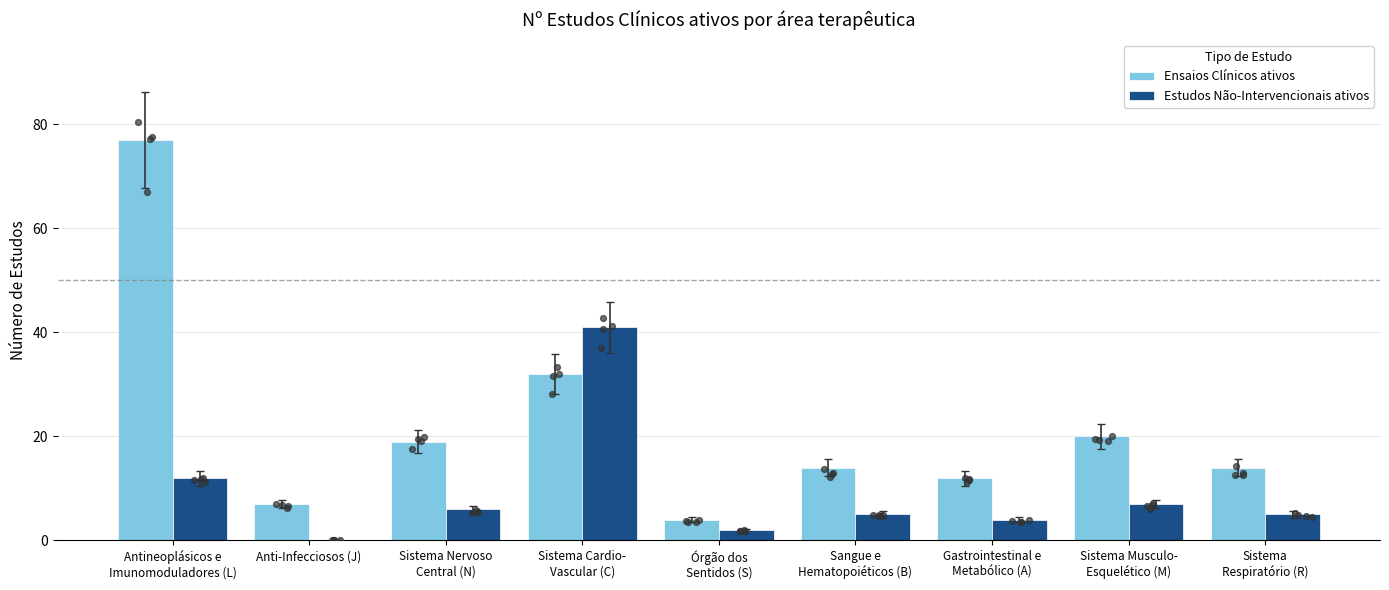

Is the value of Ensaios Clínicos ativos at Sangue e
Hematopoiéticos (B) greater than the value of Estudos Não-Intervencionais ativos at Sistema Musculo-
Esquelético (M)?

Yes